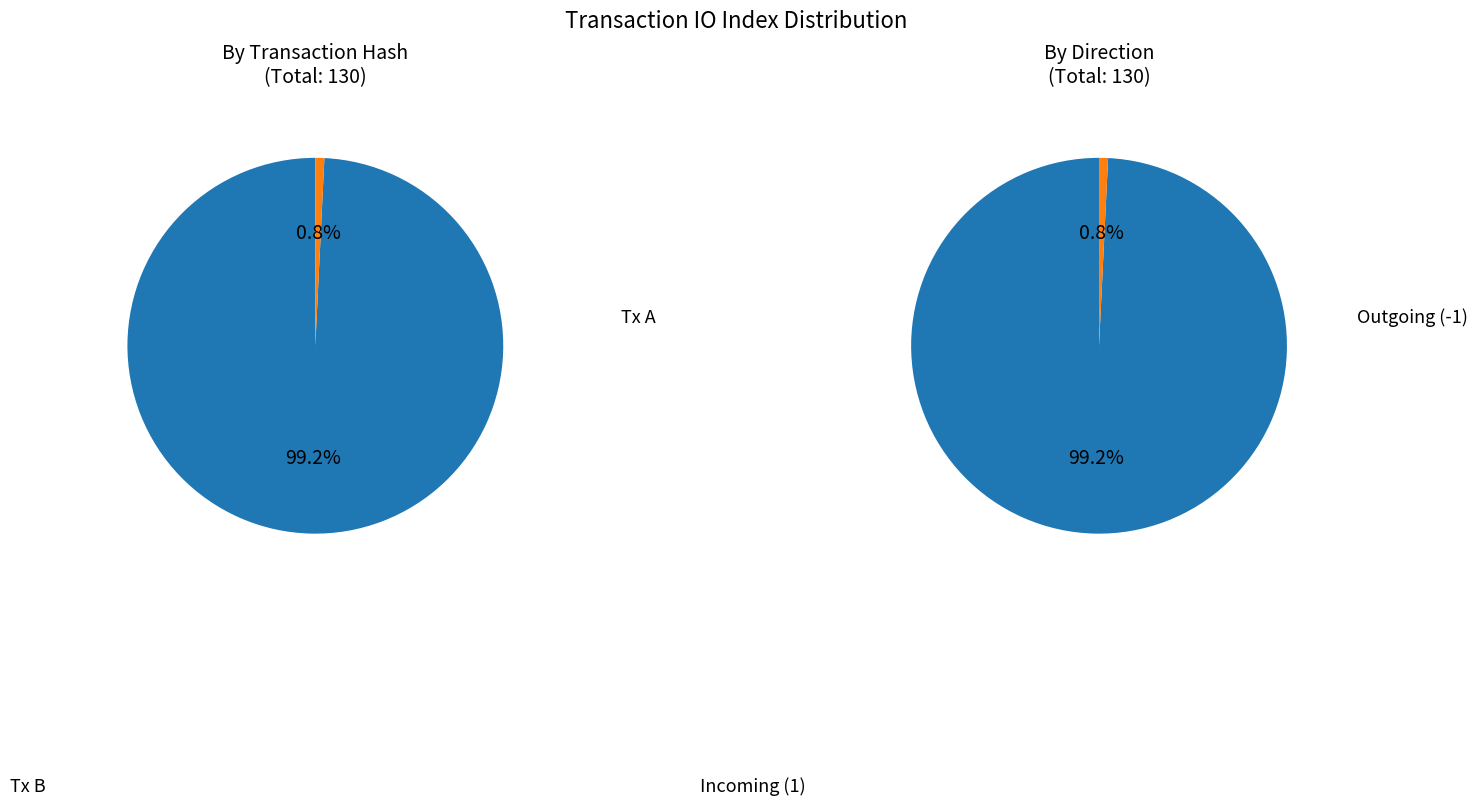

What is the change in value from direction_values to 1?

-128